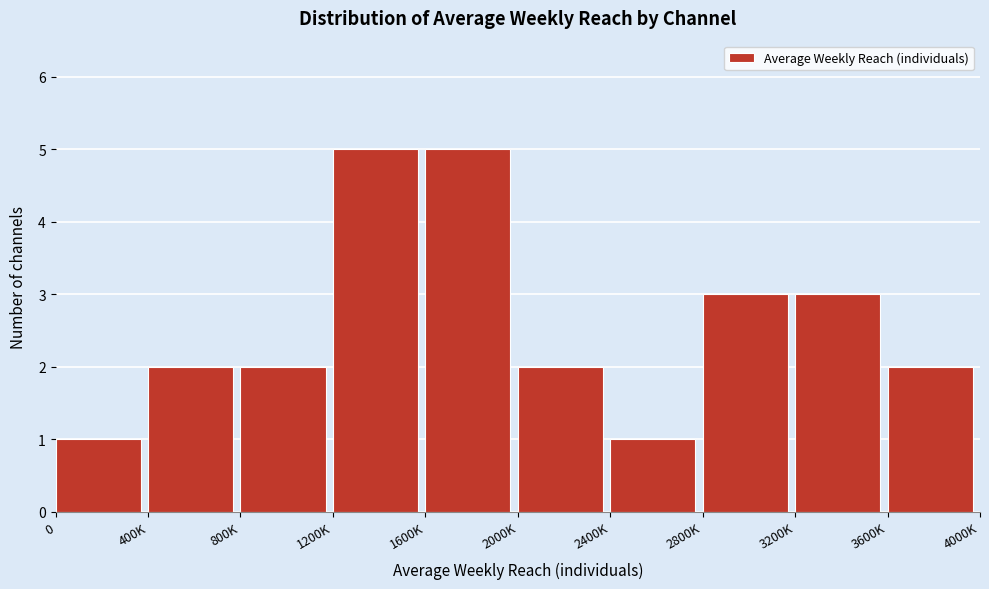

Reading left to right, what are all the values shown in this chart?

0=1	400K=2	800K=2	1200K=5	1600K=5	2000K=2	2400K=1	2800K=3	3200K=3	3600K=2